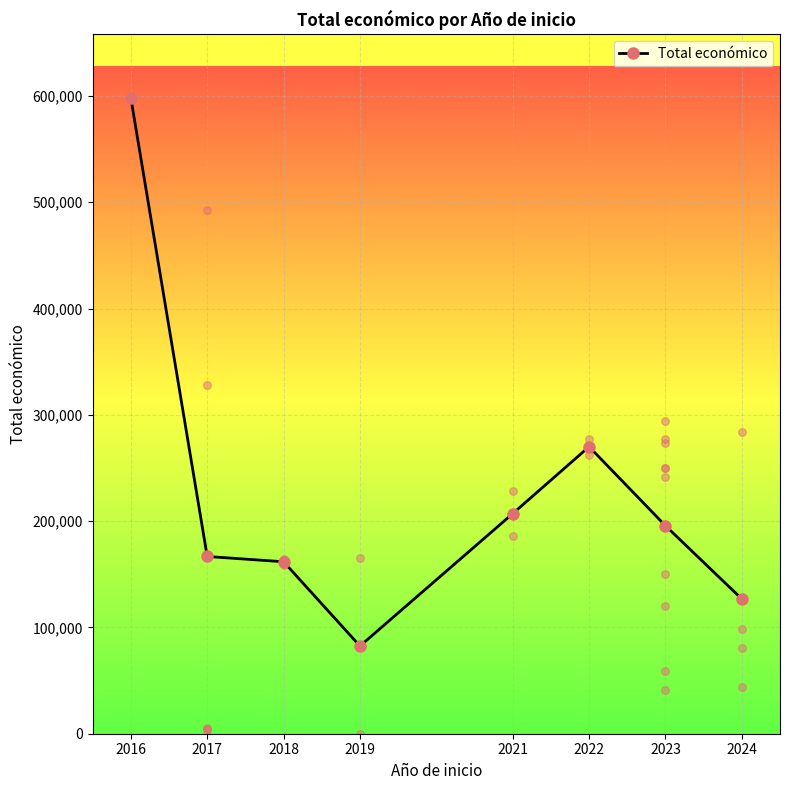

What is the change in value from 2017 to 2021?

+40310.6